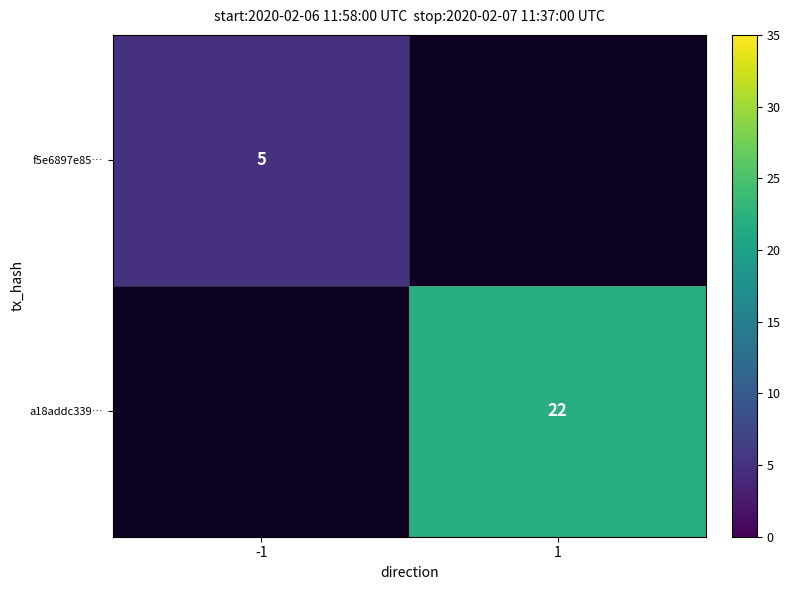

The value of f5e6897e85… at -1 is 9. True or false?

False